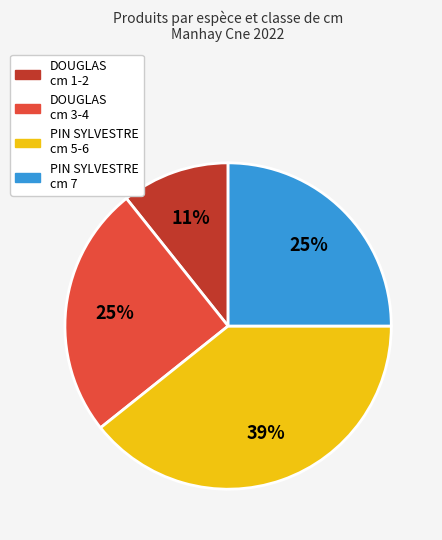

Does DOUGLAS cm 1-2 account for over 50% of the chart?

No